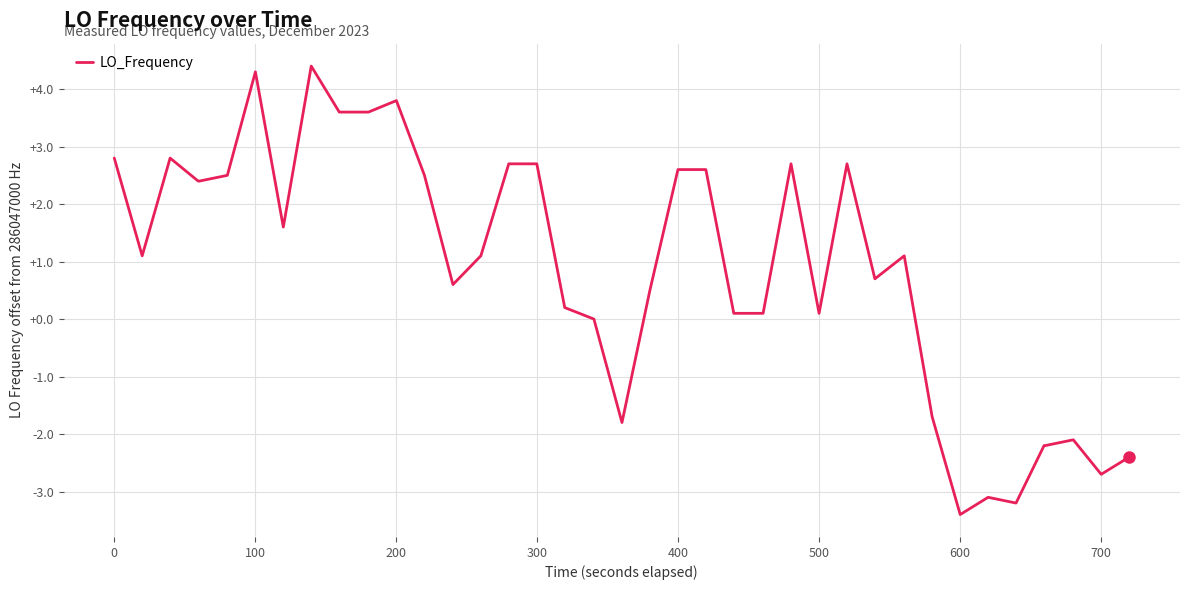

How many series are shown in this chart?

1